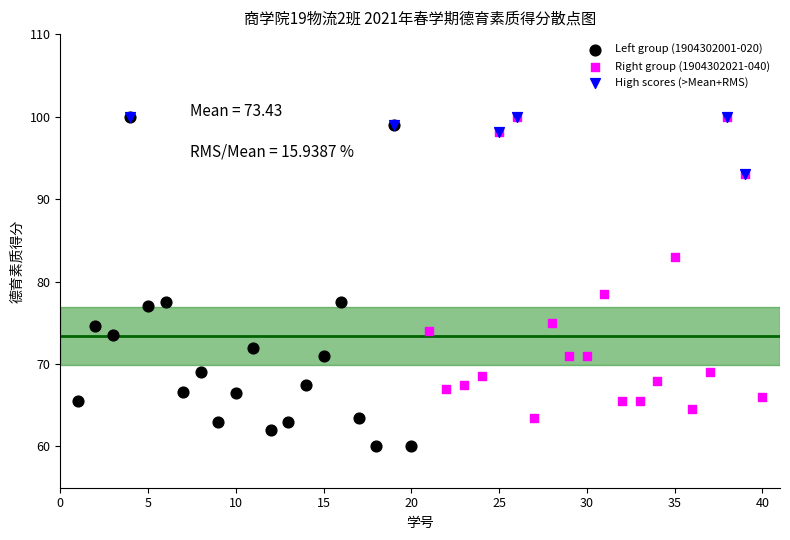

Which series reaches the minimum Y coordinate?

Left group (1904302001-020)